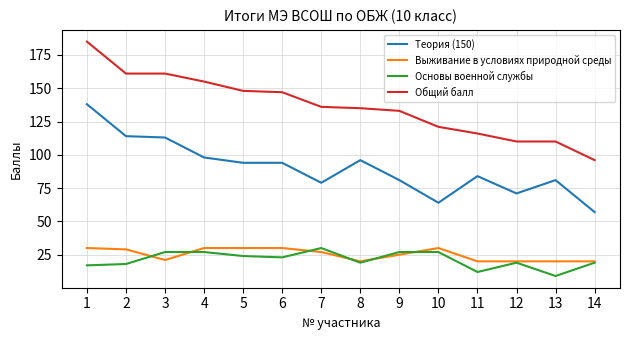

At 1, list the series in order from largest to smallest.

Общий балл, Теория (150), Выживание в условиях природной среды, Основы военной службы